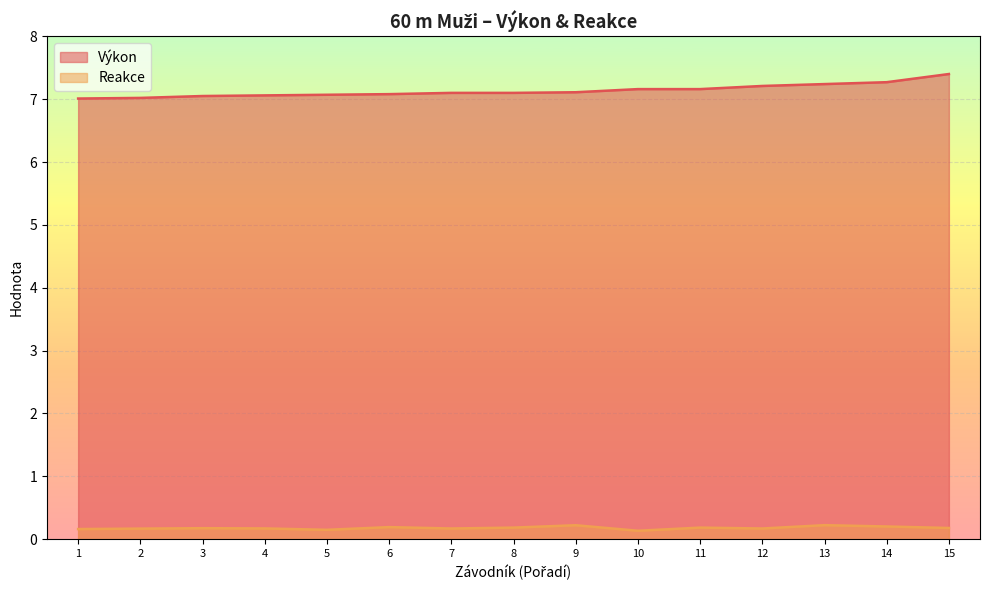

Is the value of Reakce at 6 greater than the value of Výkon at 4?

No